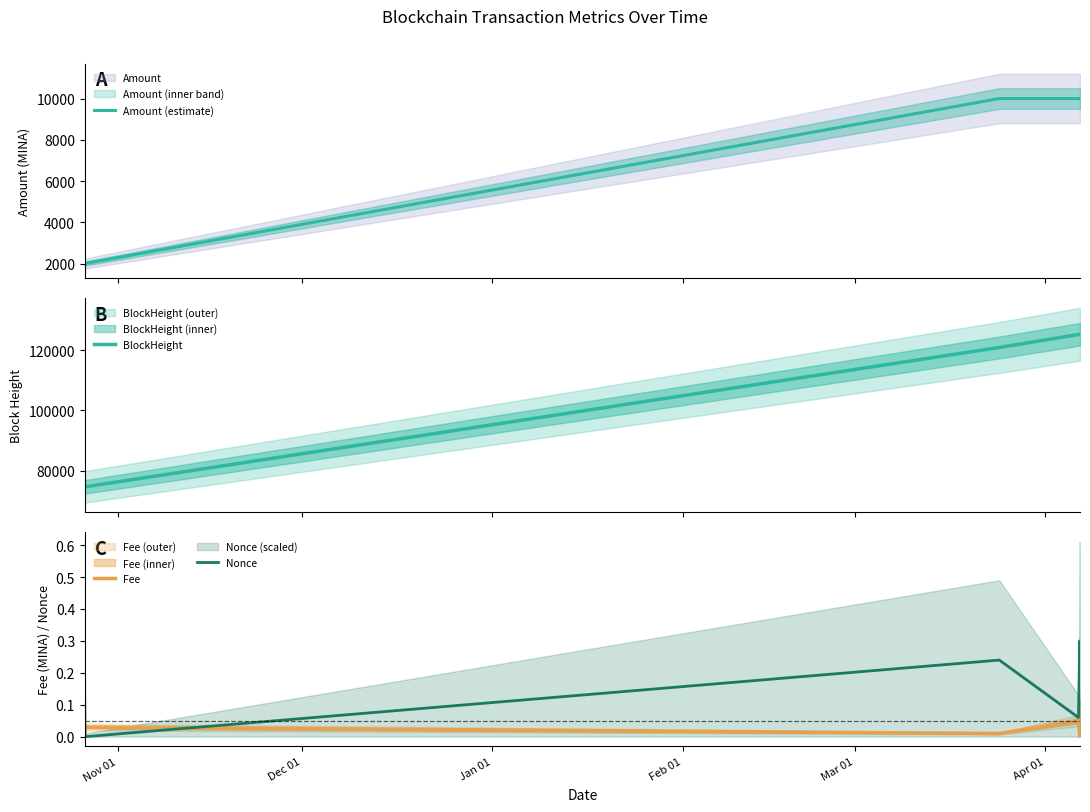

After their last crossing, which series has the higher values: Fee or Nonce?

Nonce